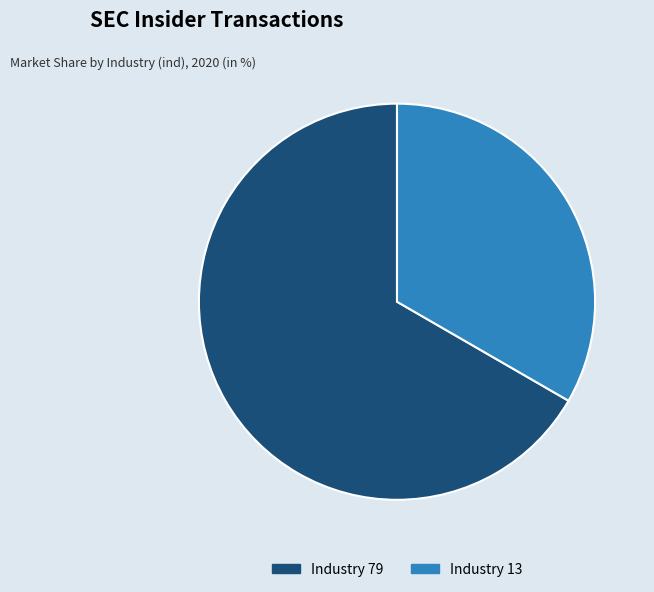

Which slice represents more than half of the pie?

Industry 79